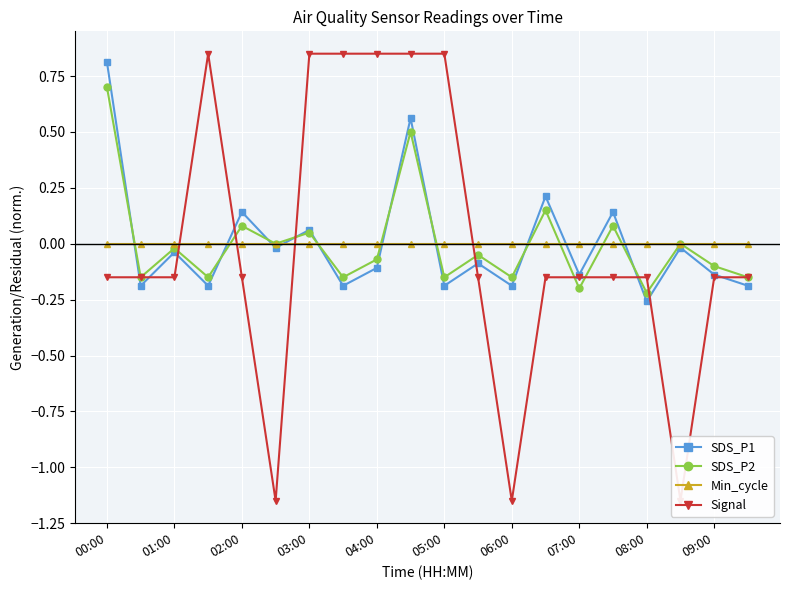

Rank the series at 11 from lowest to highest value.

Signal, SDS_P1, SDS_P2, Min_cycle